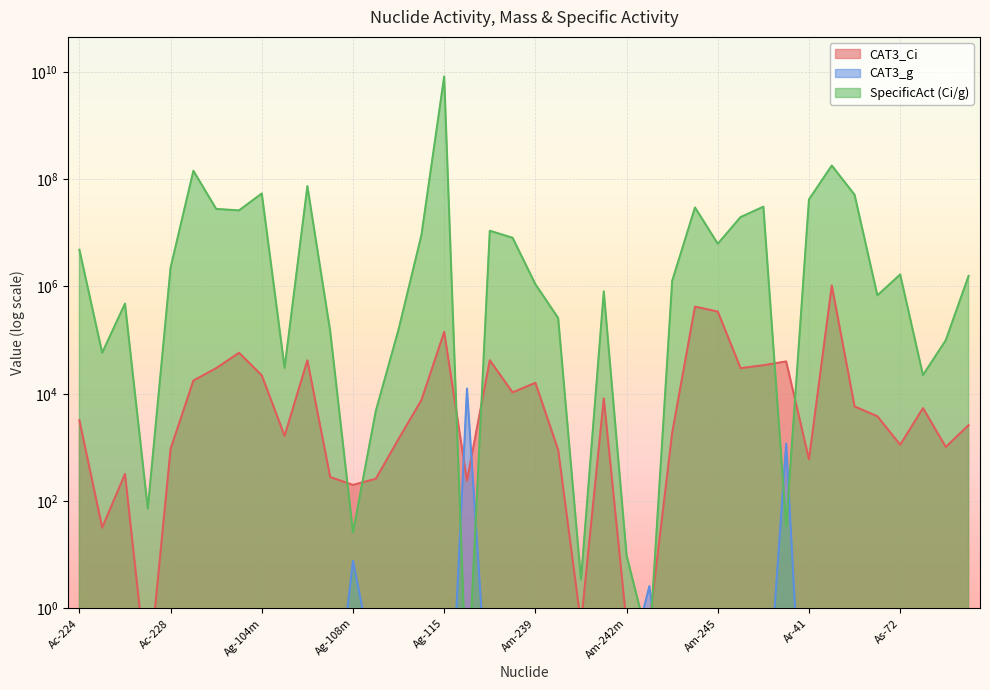

True or false: CAT3_g and CAT3_Ci intersect in this chart.

True